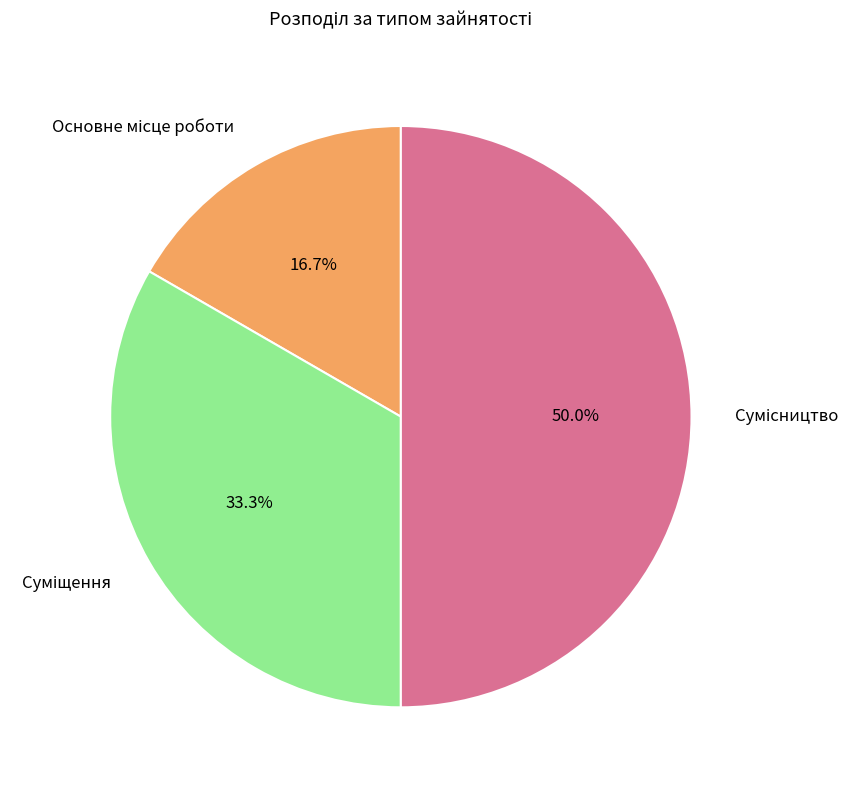

Count the number of slices in the pie.

3